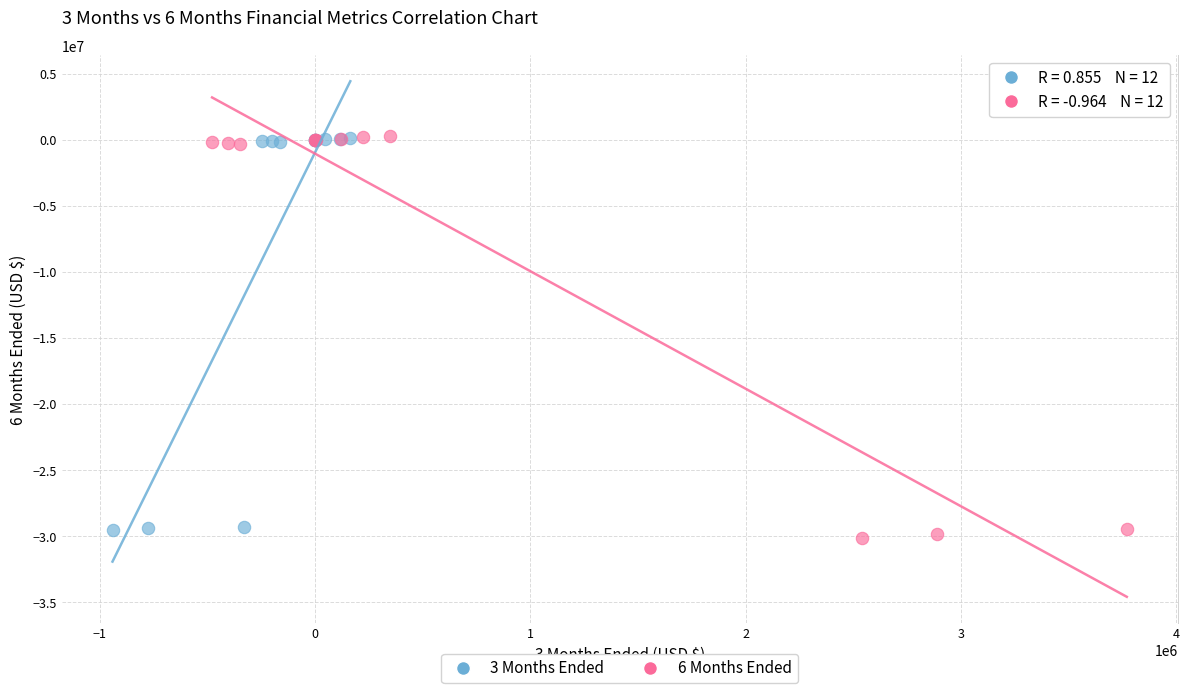

Which series contains the lowest Y value?

6 Months Ended